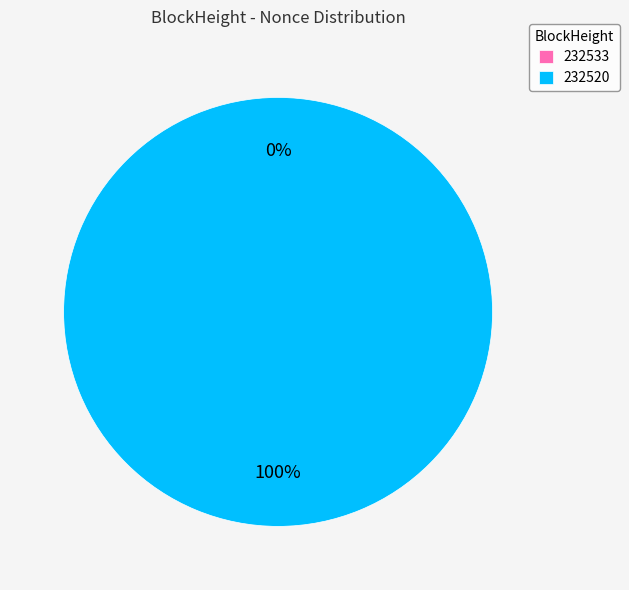

The 232533 slice represents 14% of the pie. True or false?

False